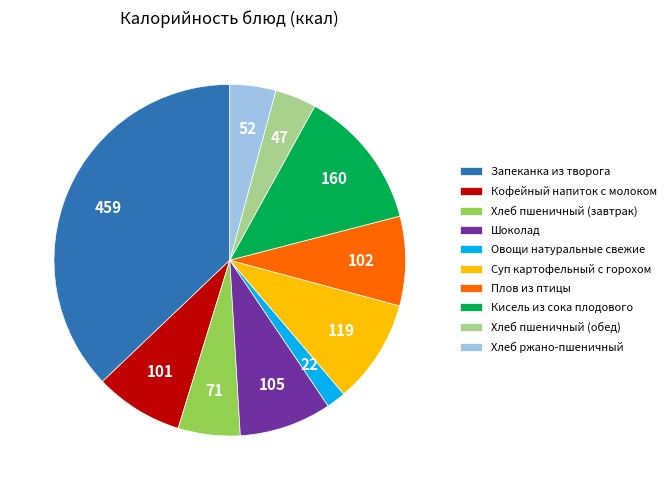

True or false: Хлеб пшеничный (обед) accounts for 4% of the total.

True